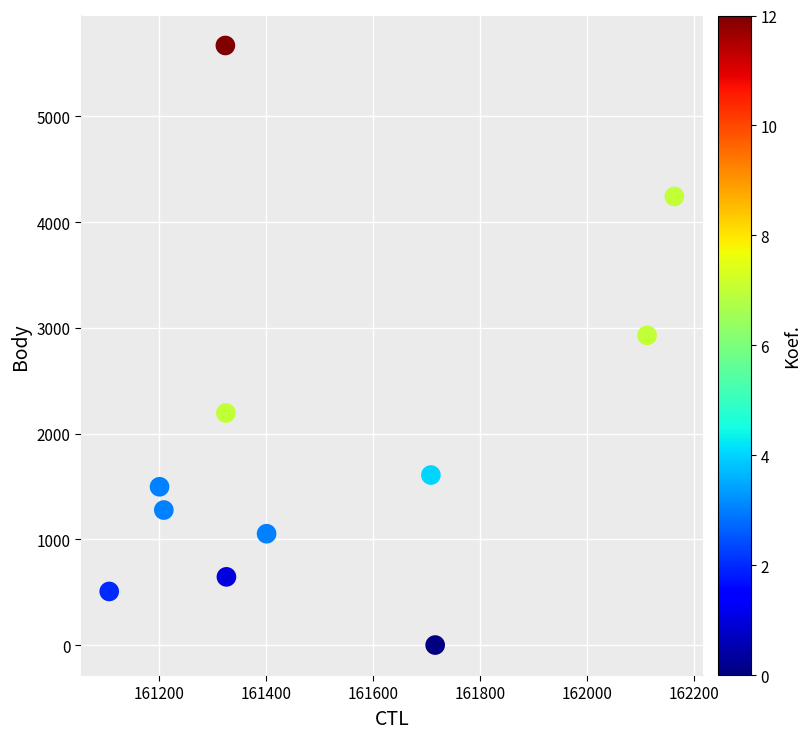

What is the average X value?

161508